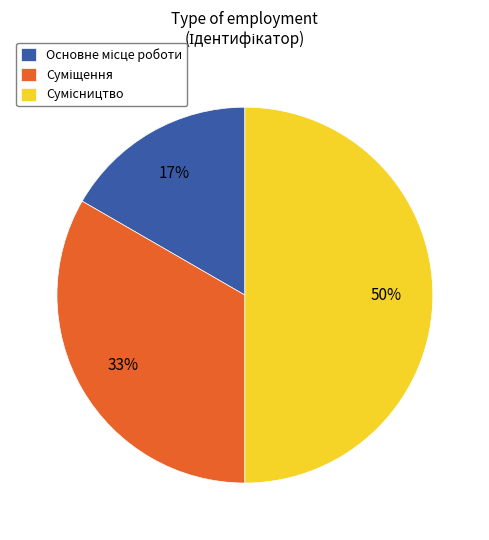

To the nearest percent, what is the difference between the largest and smallest slice percentages?

33%